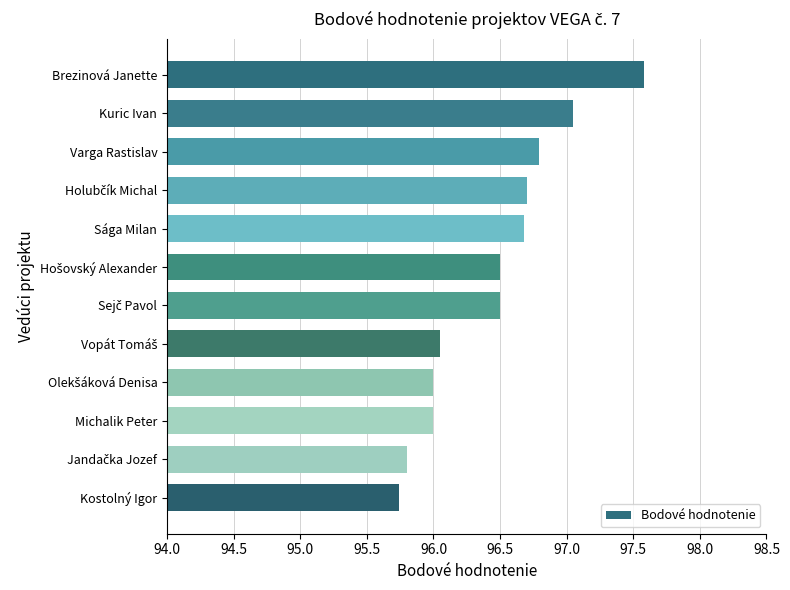

Which has a higher value, Kostolný Igor or Sága Milan?

Sága Milan